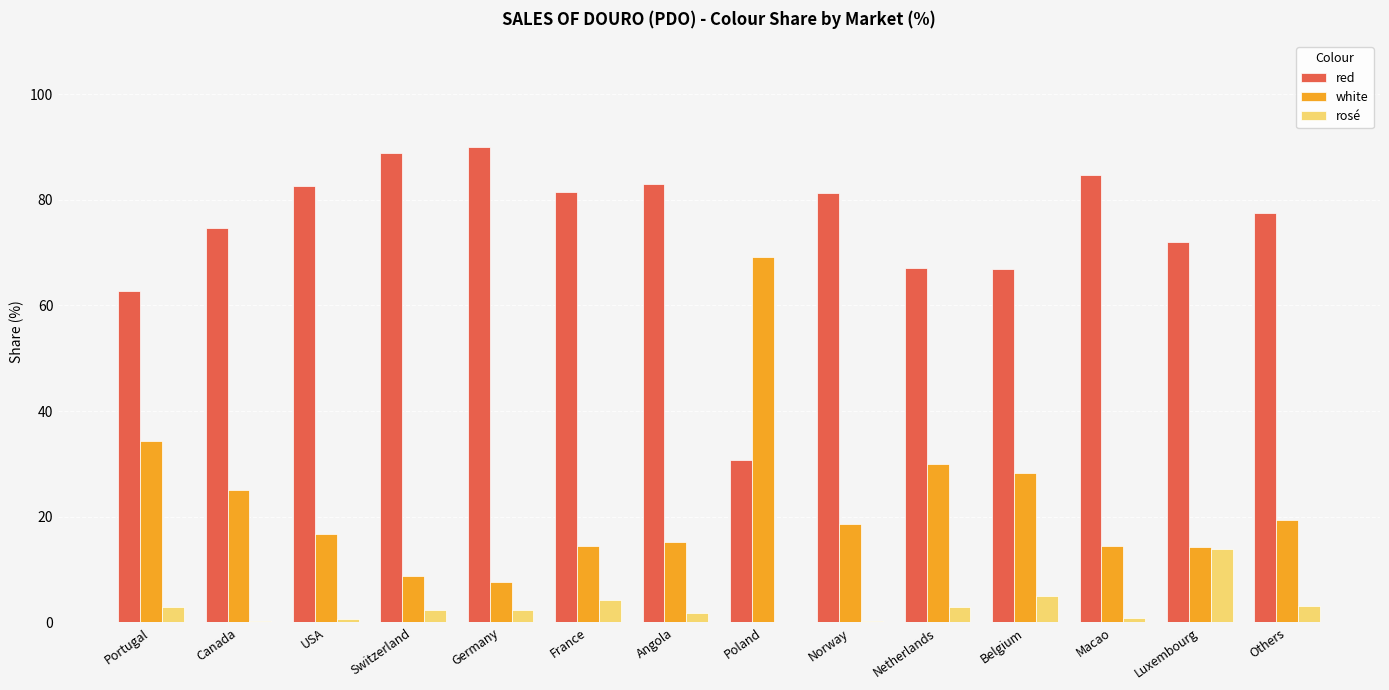

Is the value of rosé at Germany greater than the value of white at Portugal?

No